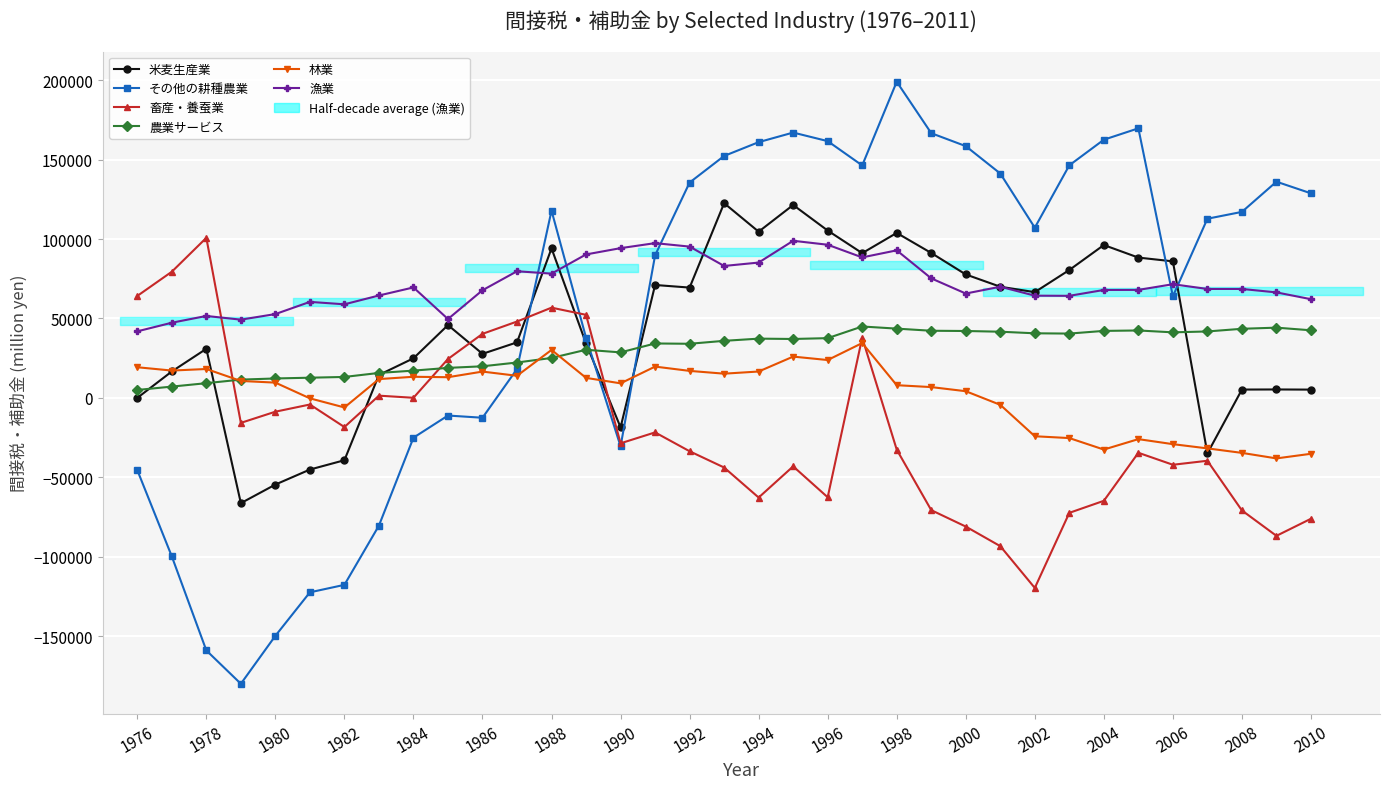

Is it true that 農業サービス equals 37300.8 at 1994?

True